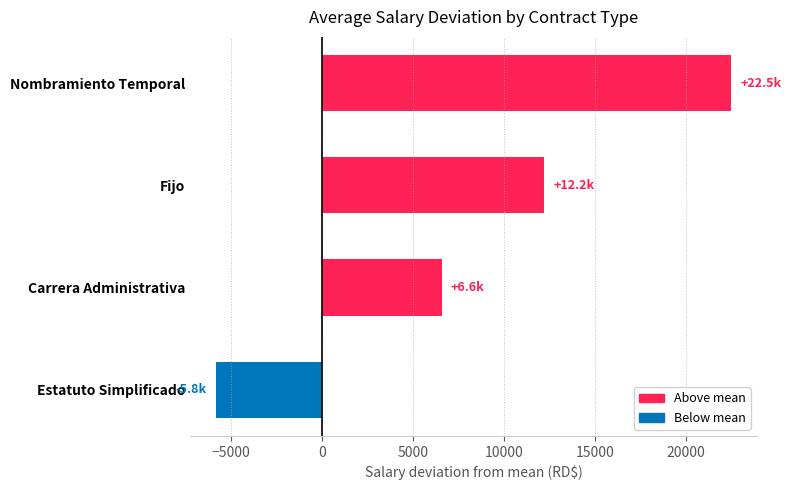

Reading bottom to top, what are all the values shown in this chart?

-5821.7	6586.5	12230.3	22511.6